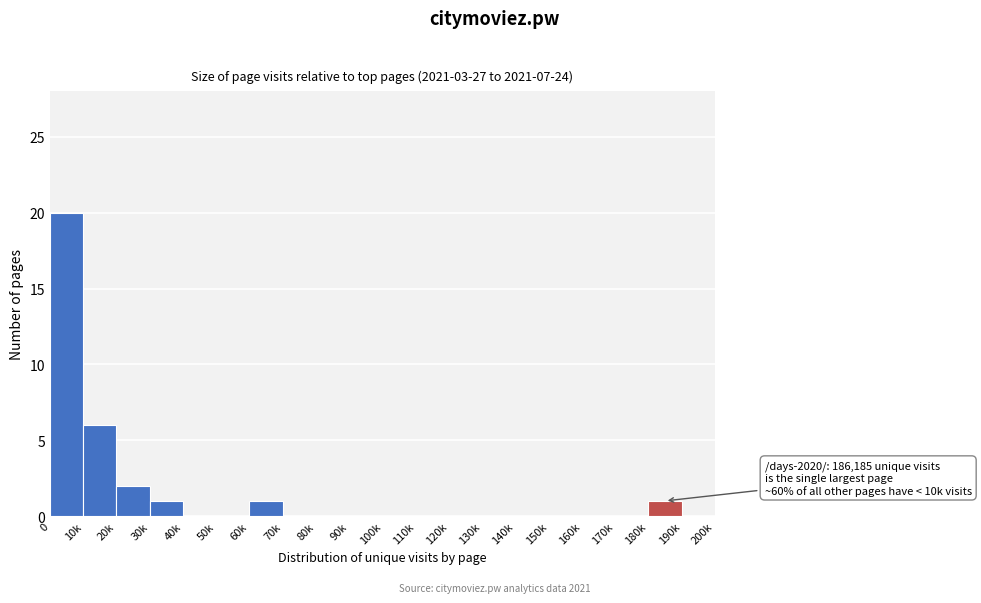

Reading left to right, what are all the values shown in this chart?

0=20	10k=6	20k=2	30k=1	40k=0	50k=0	60k=1	70k=0	80k=0	90k=0	100k=0	110k=0	120k=0	130k=0	140k=0	150k=0	160k=0	170k=0	180k=1	190k=0